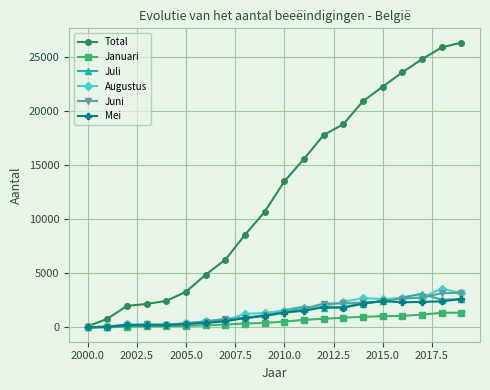

What is the maximum value for Total?

26301